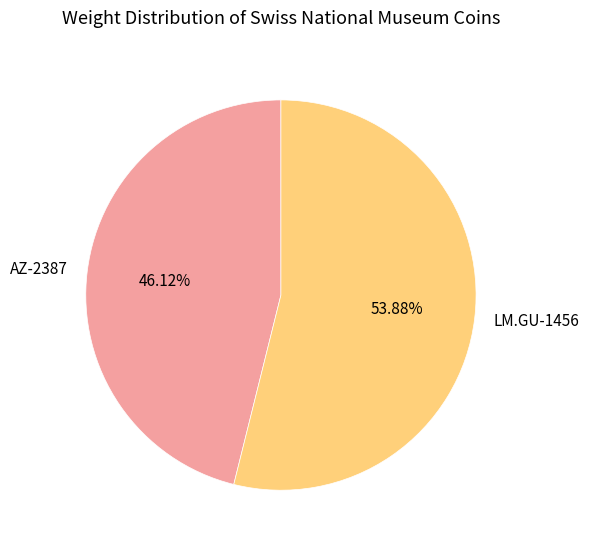

To the nearest percent, what is the combined percentage of AZ-2387 and LM.GU-1456?

100%